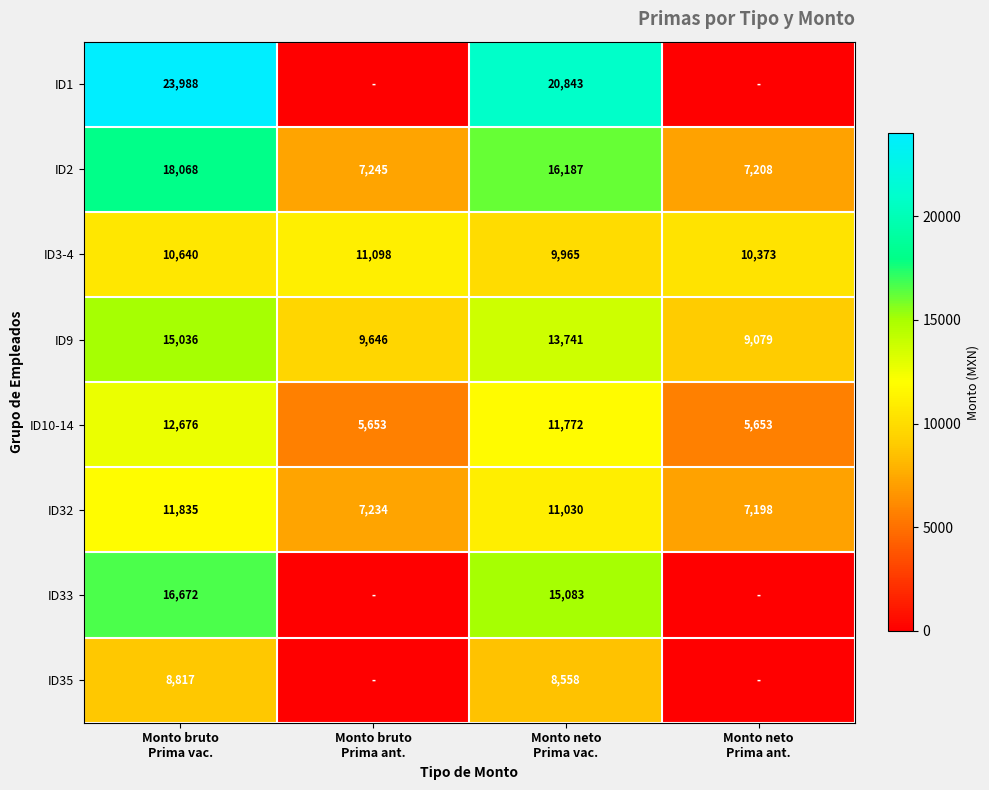

What is the total value across all series at Monto bruto
Prima vac.?

117732